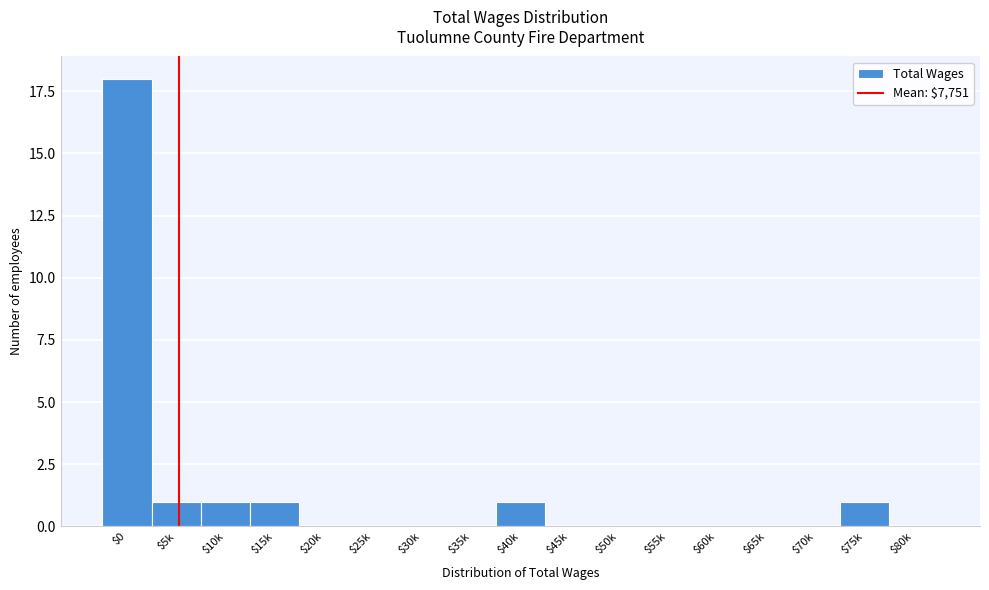

What is the sum of all values?

23